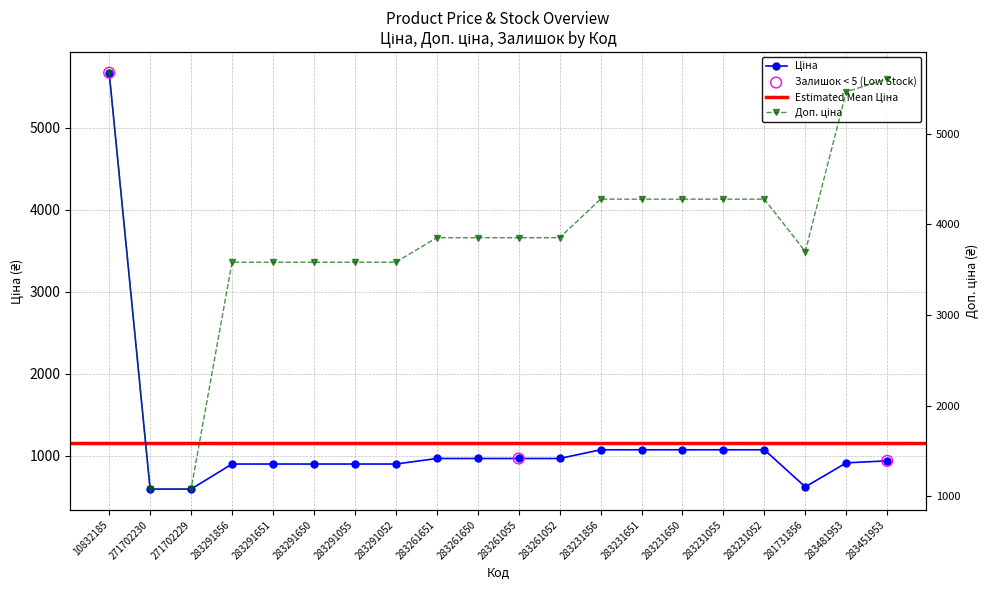

At which category is the sum across all series the highest?

10832185